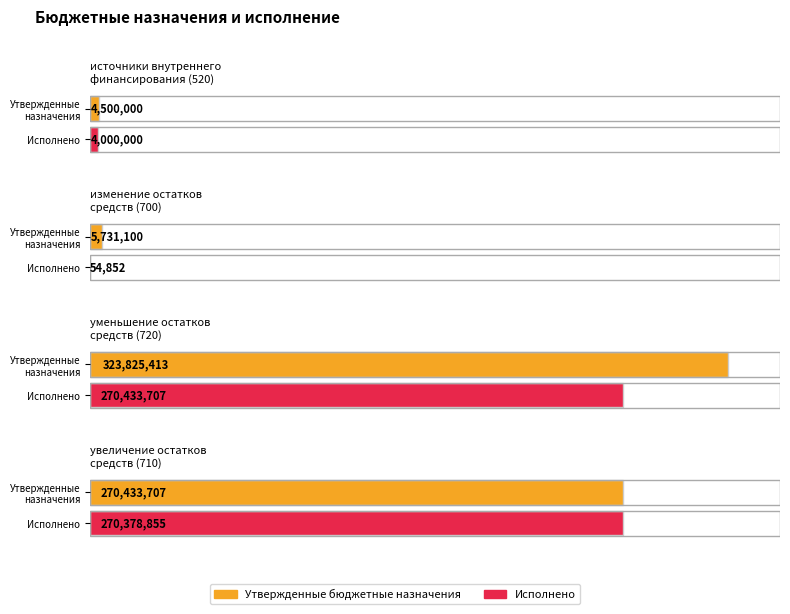

What is the label of the 4th bar from the left?

увеличение остатков
средств (710)